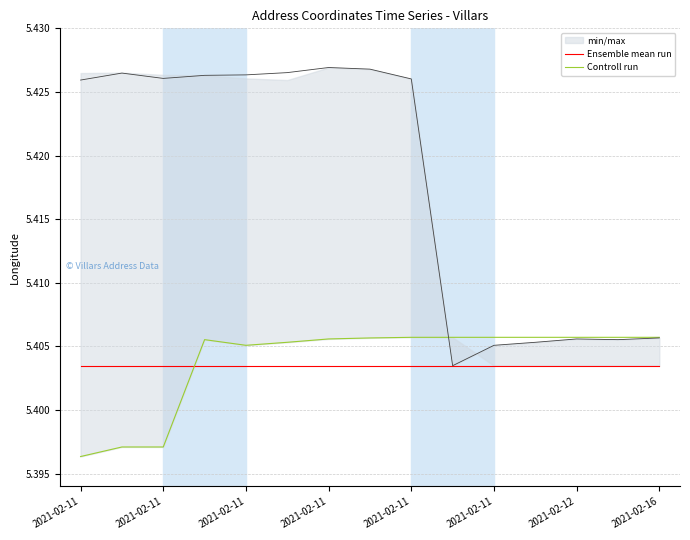

After their last crossing, which series has the higher values: Controll run or Ensemble mean run?

Controll run